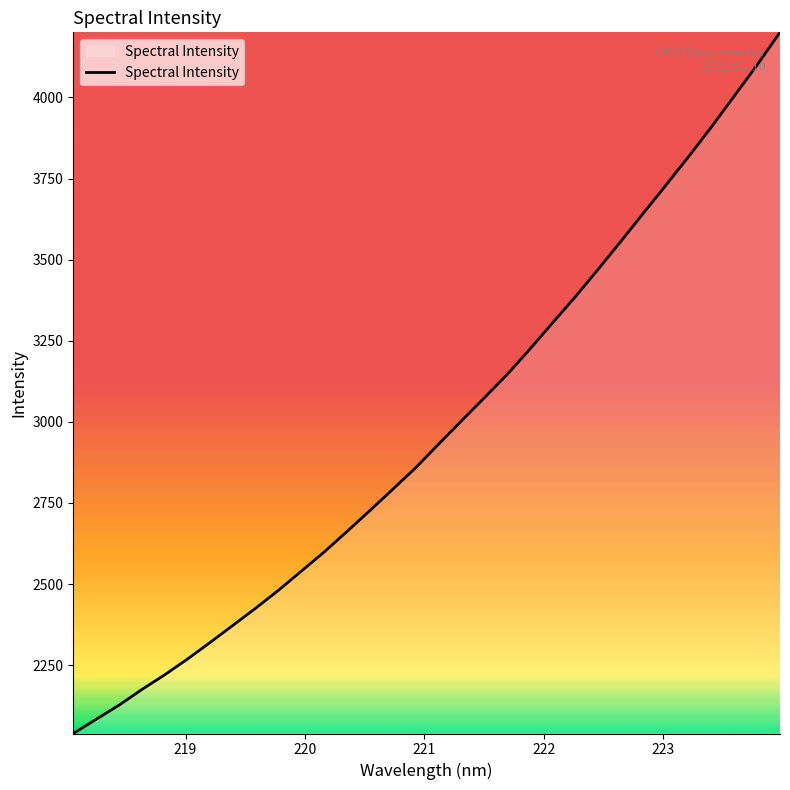

What is the difference between the maximum and minimum values?

2161.3